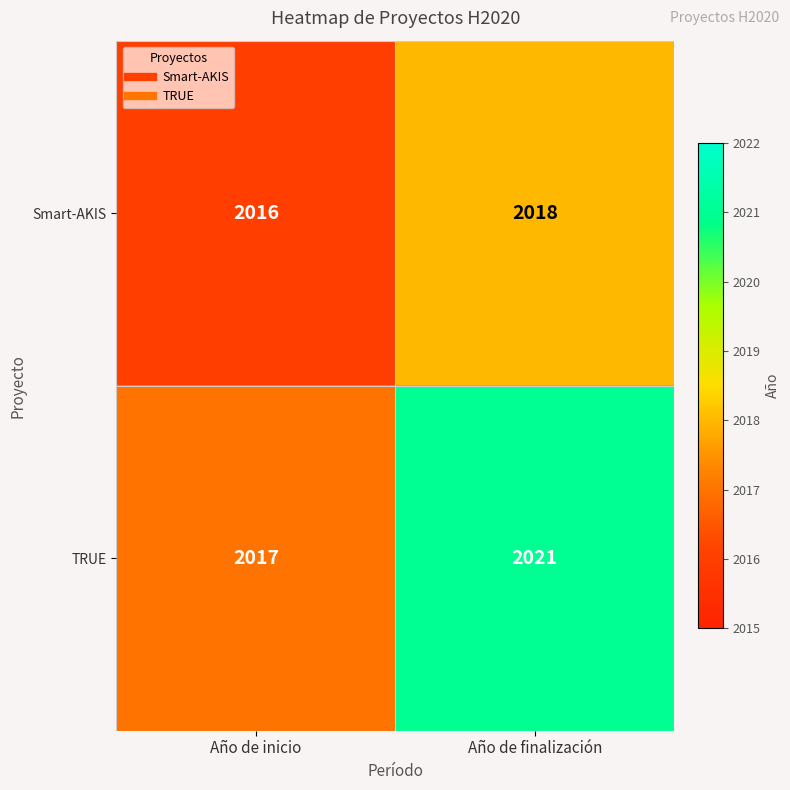

Reading right to left, list all the values displayed in this chart.

Smart-AKIS: 2018	2016
TRUE: 2021	2017